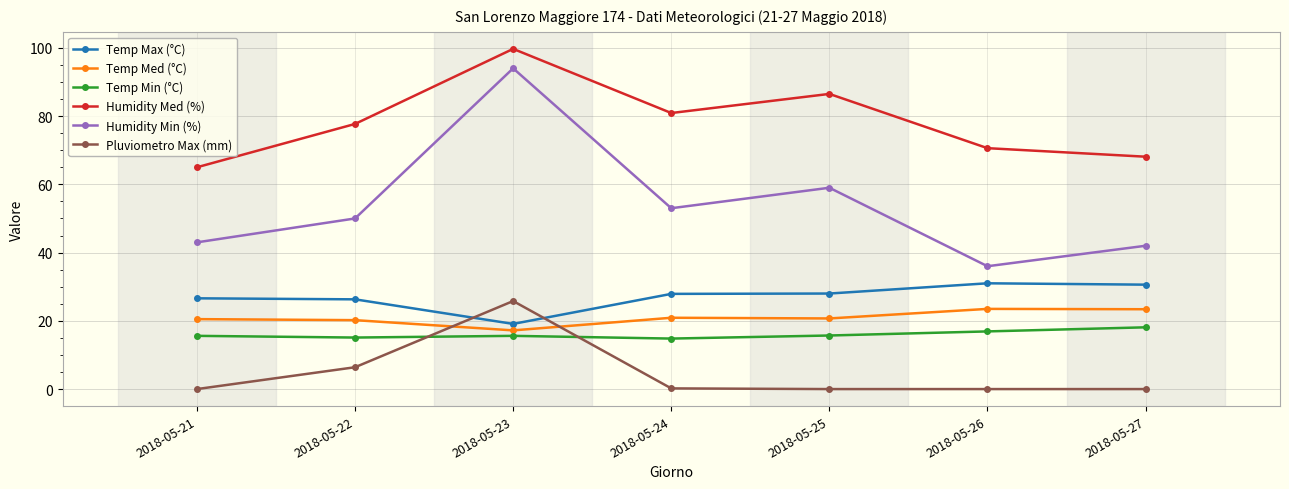

What is the spread (max minus min) of values at 2018-05-26?

70.6